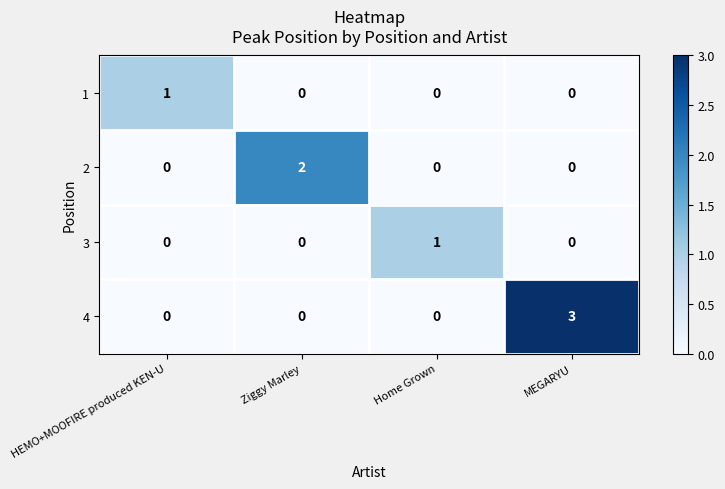

How many series are shown in this chart?

4